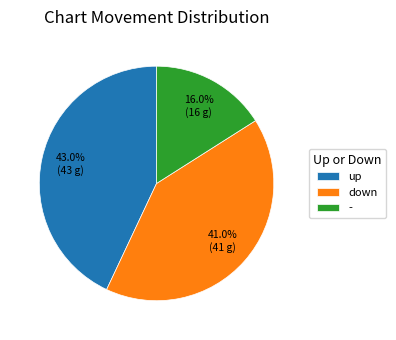

How many slices are in this pie chart?

3